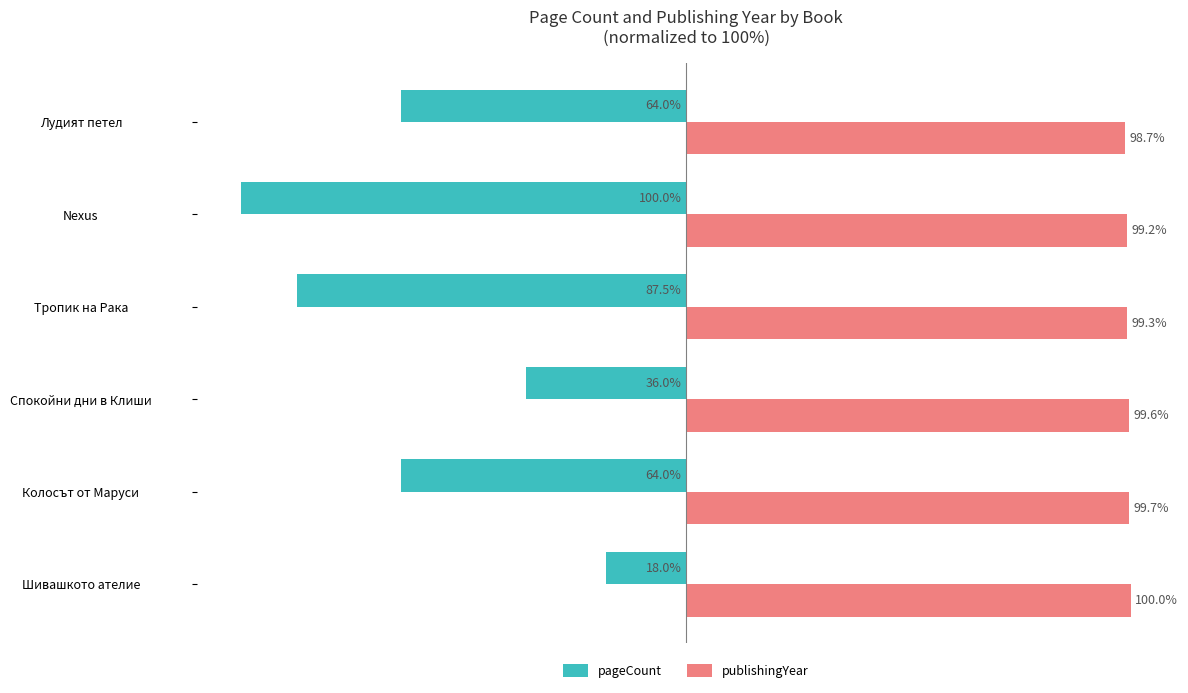

Which category has the lowest value in the pageCount series?

Nexus